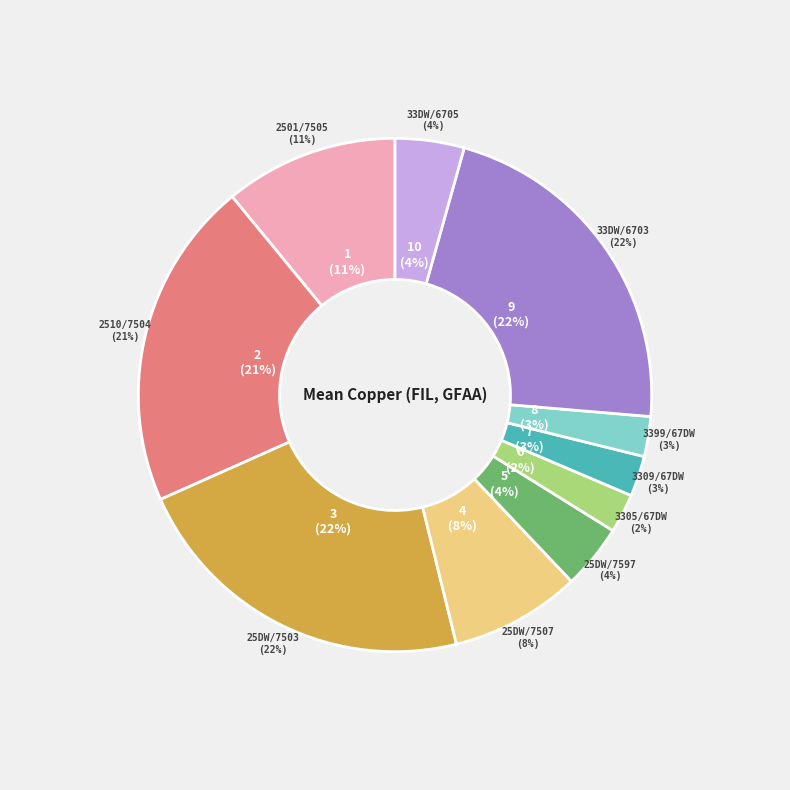

Which has a higher value, 3399/67DW or 25DW/7503?

25DW/7503